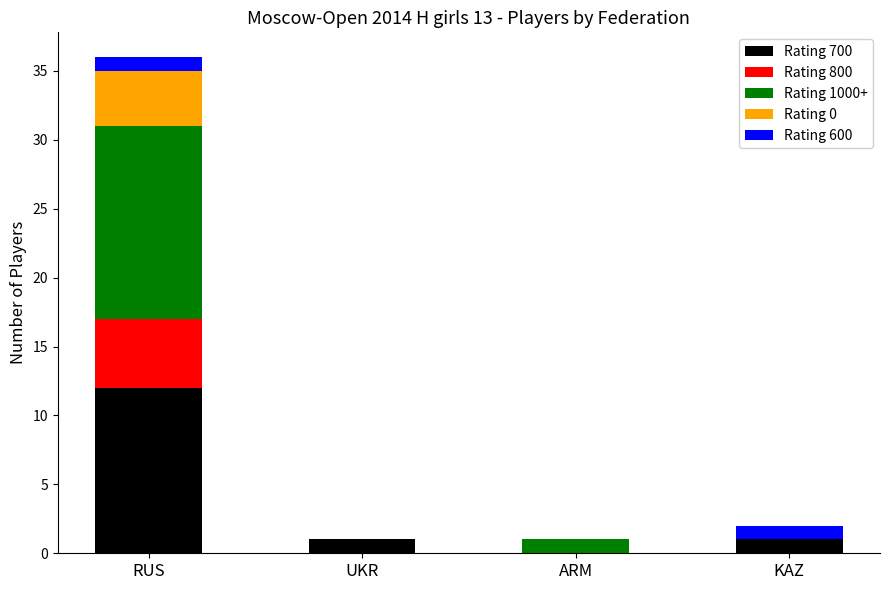

What is the highest value of the Rating 700 series?

12